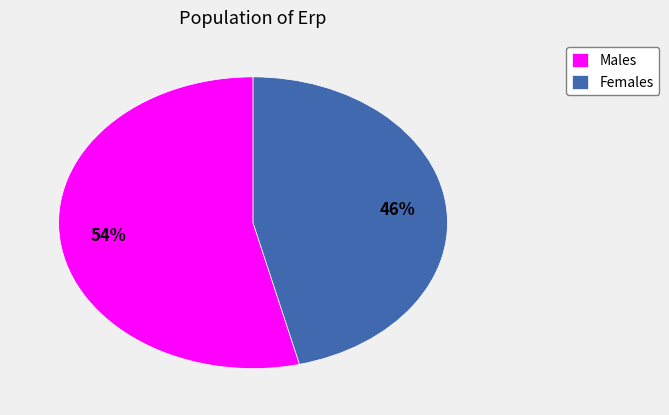

Between Females and Males, which is larger?

Males